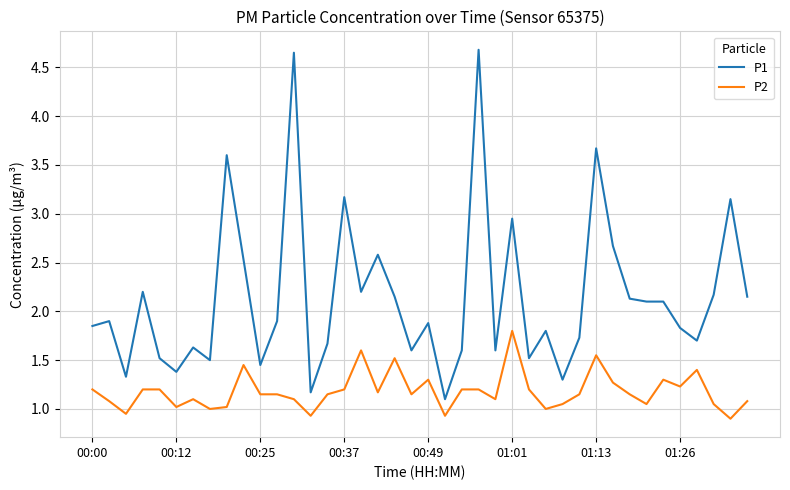

What is the difference between the maximum and minimum values in the P1 series?

3.6